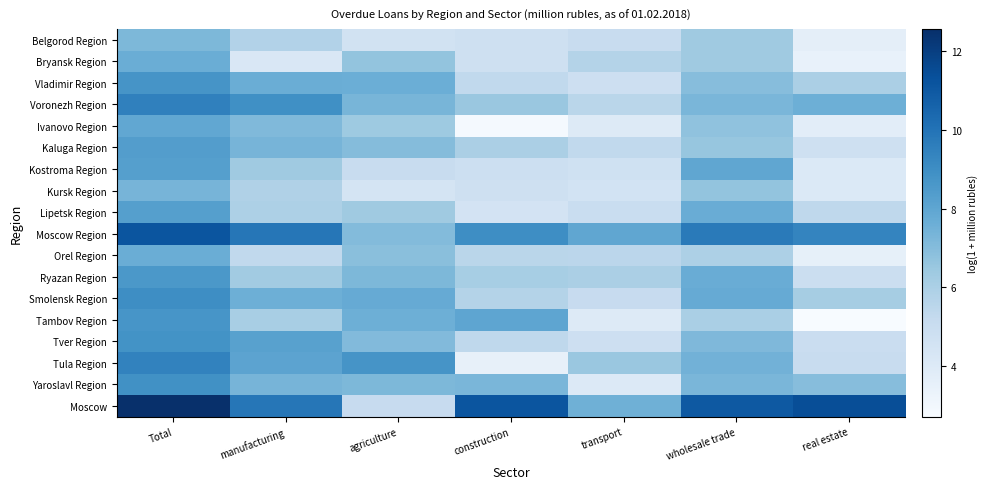

Which series changed the most between construction and real estate?

Tambov Region